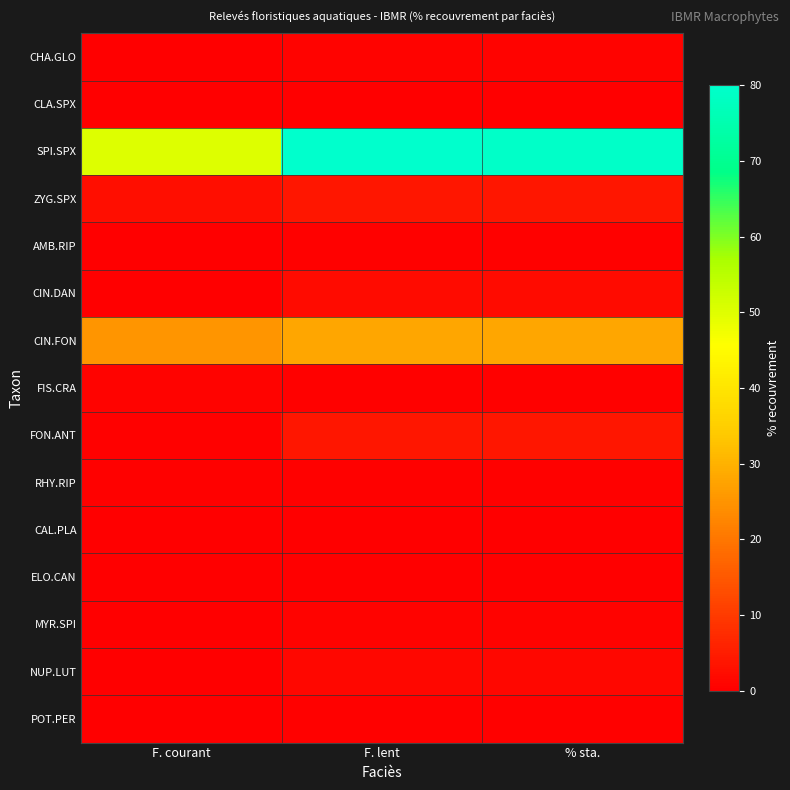

What is the spread (max minus min) of values at % sta.?

79.0